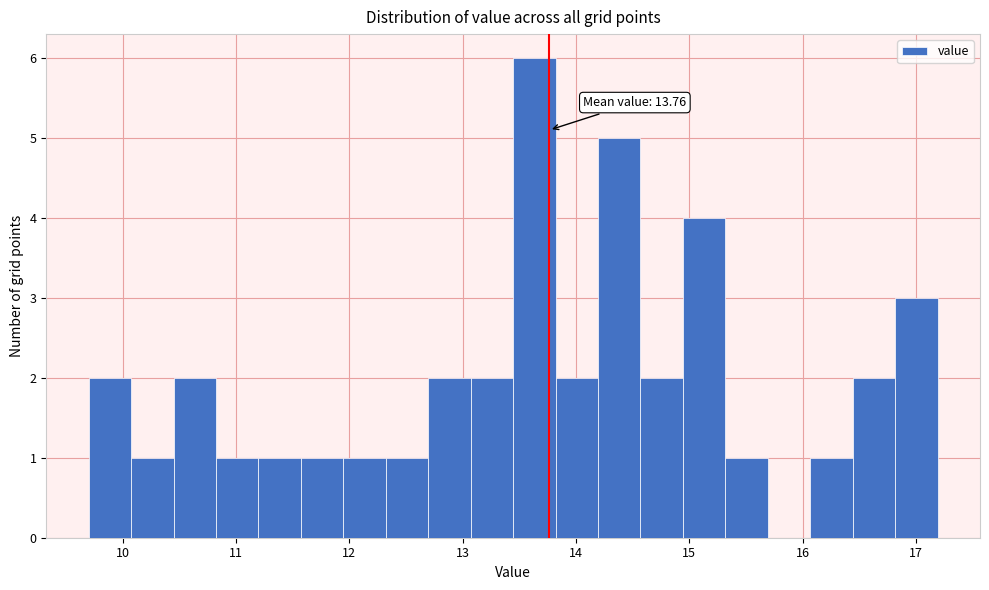

Around what value on the x-axis is the tallest bar? Give the approximate position of its centre, as read against the axis.

13.6